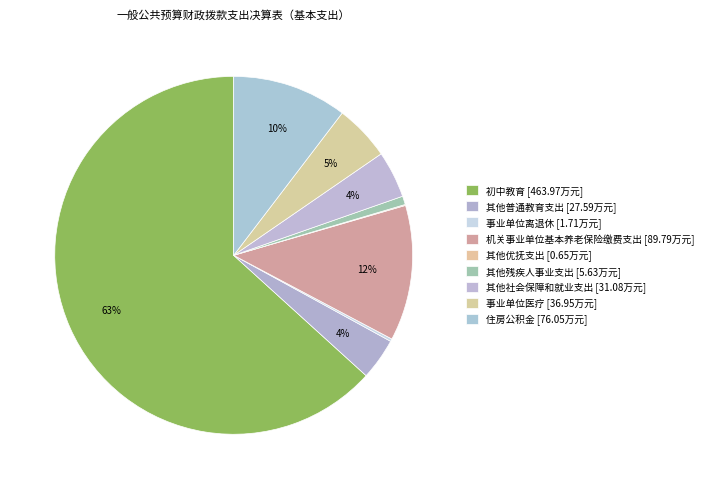

Which category has the biggest portion of the pie?

初中教育